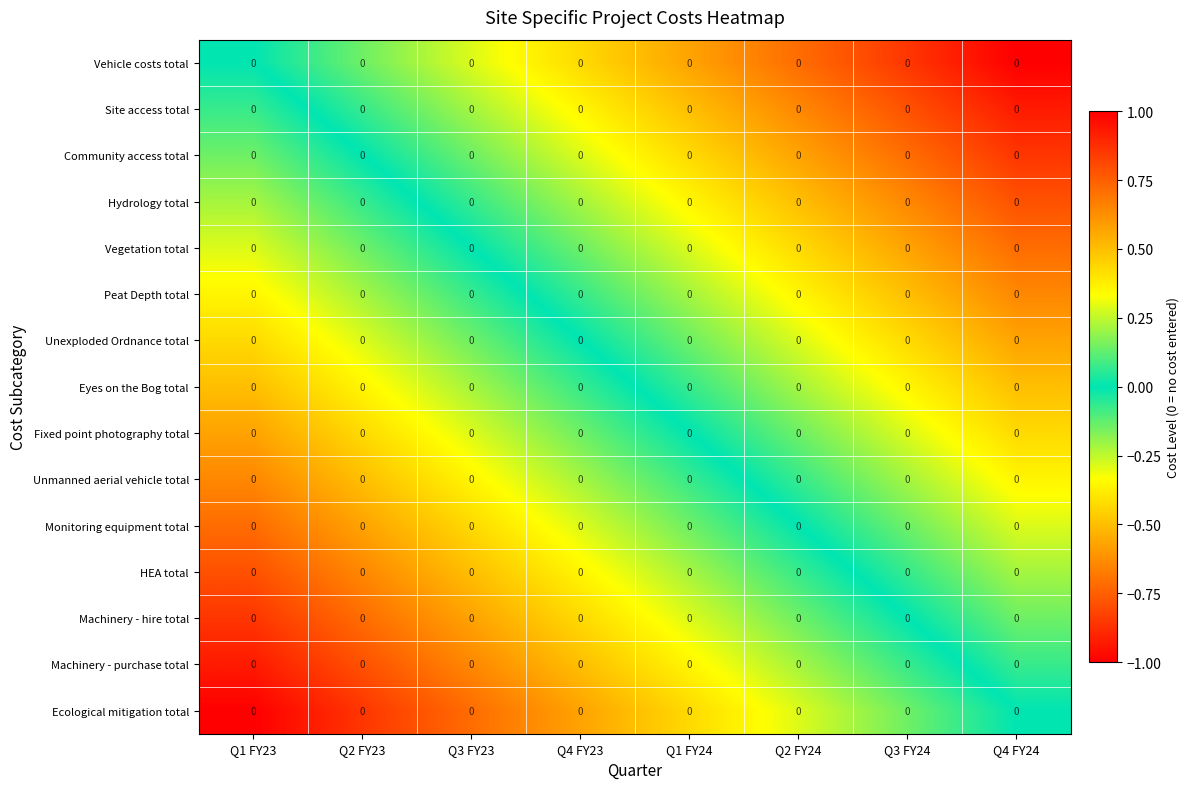

What is the total value across all series at Q2 FY23?

-5.4